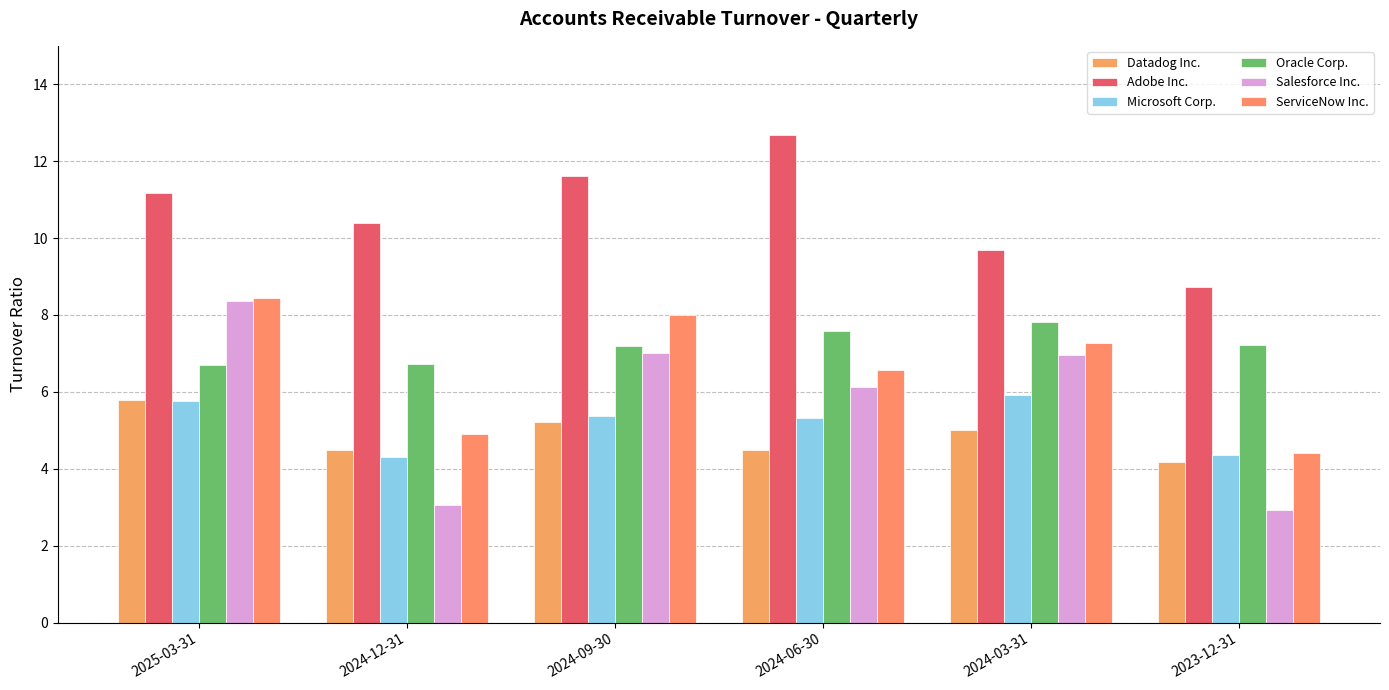

What is the total value across all series at 2023-12-31?

31.8